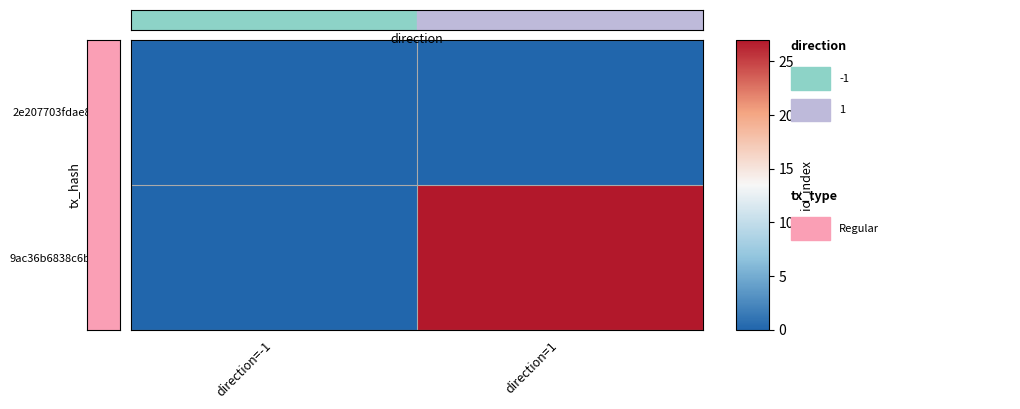

What is the spread (max minus min) of values at direction=1?

27